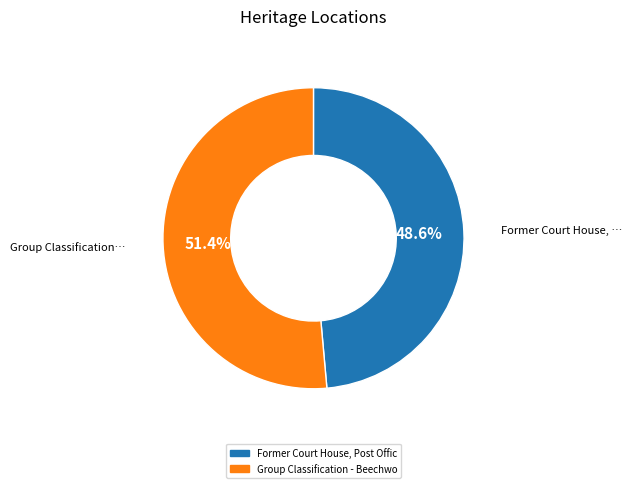

How many slices are in this pie chart?

2